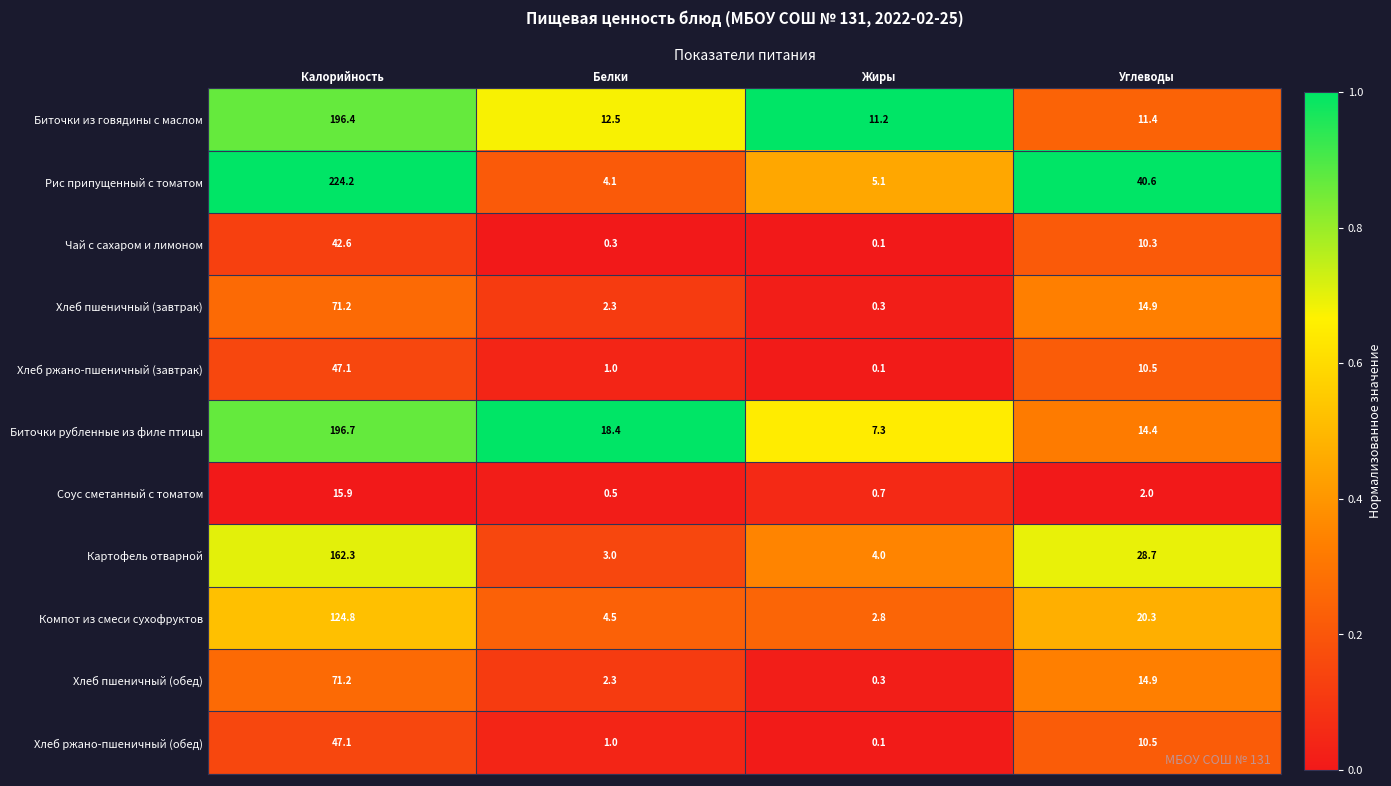

What is the difference between the highest and lowest values at Калорийность?

208.3